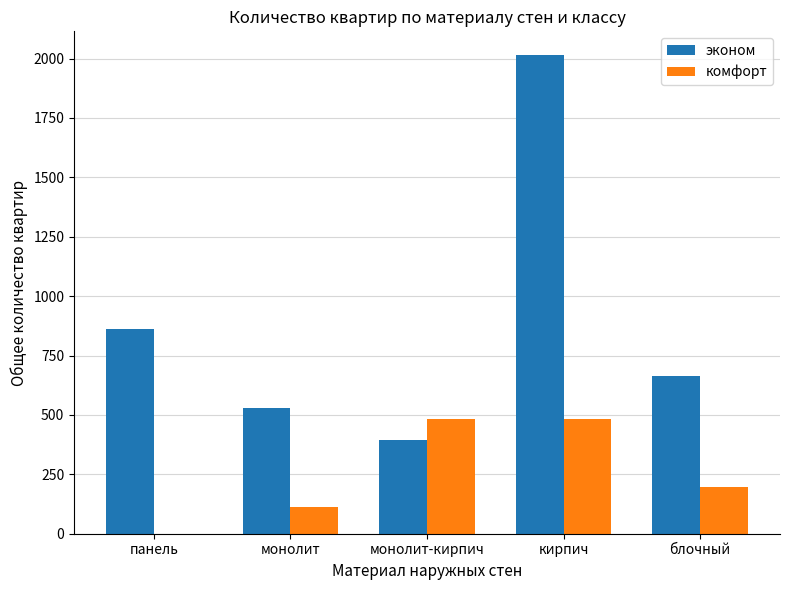

How many distinct data groups are displayed?

2